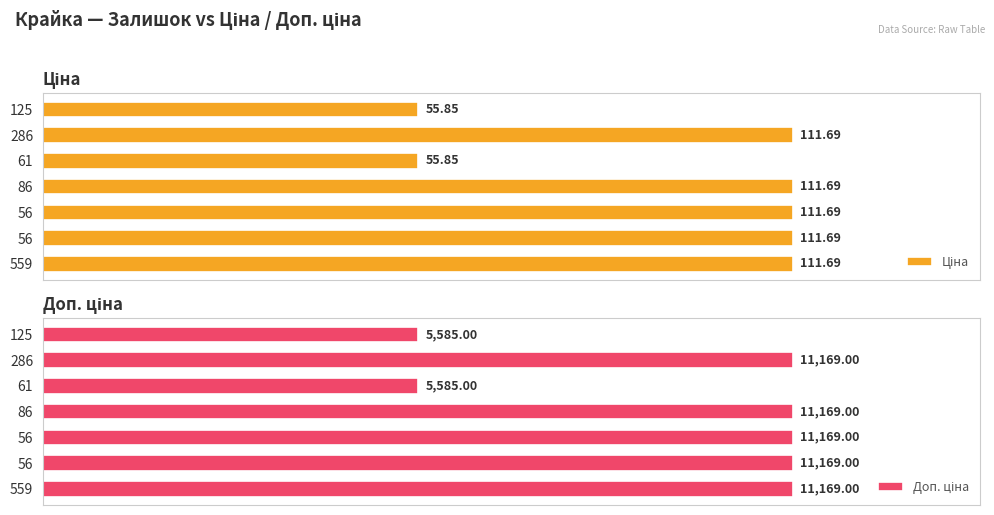

At 61, list the series in order from smallest to largest.

Ціна, Доп. ціна